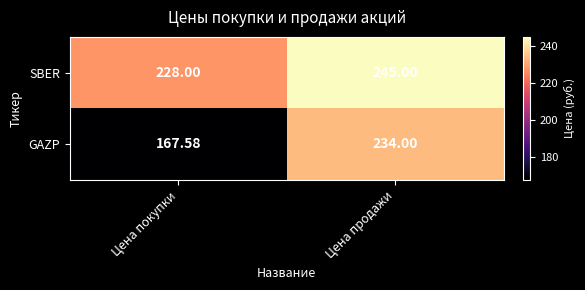

At which category is the sum across all series the highest?

Цена продажи